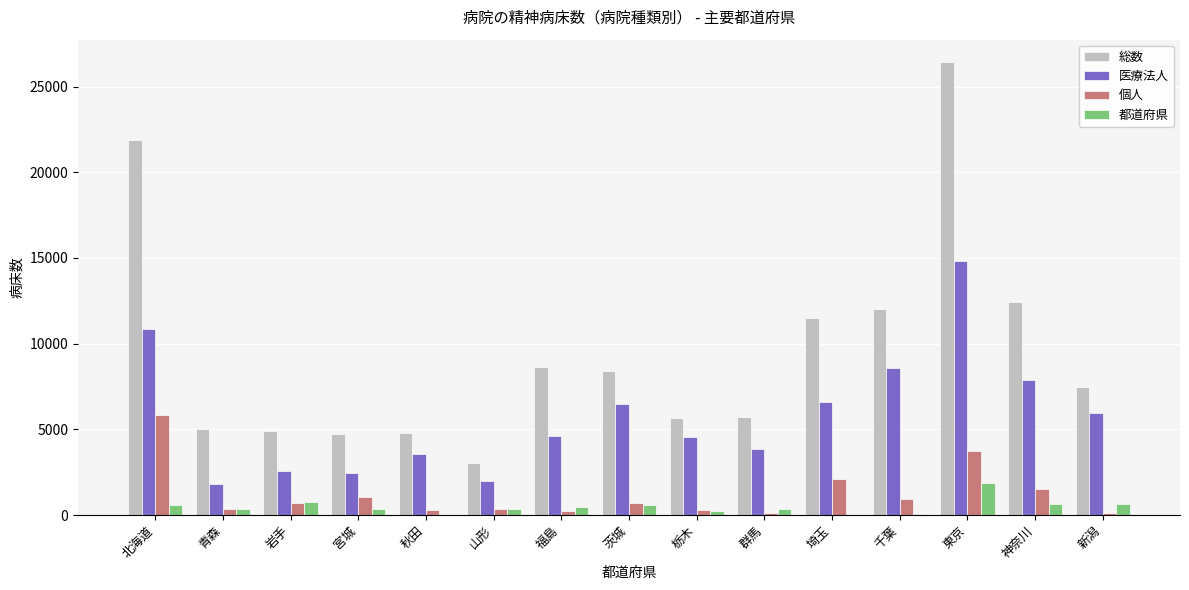

Which category has the highest value in the 都道府県 series?

東京